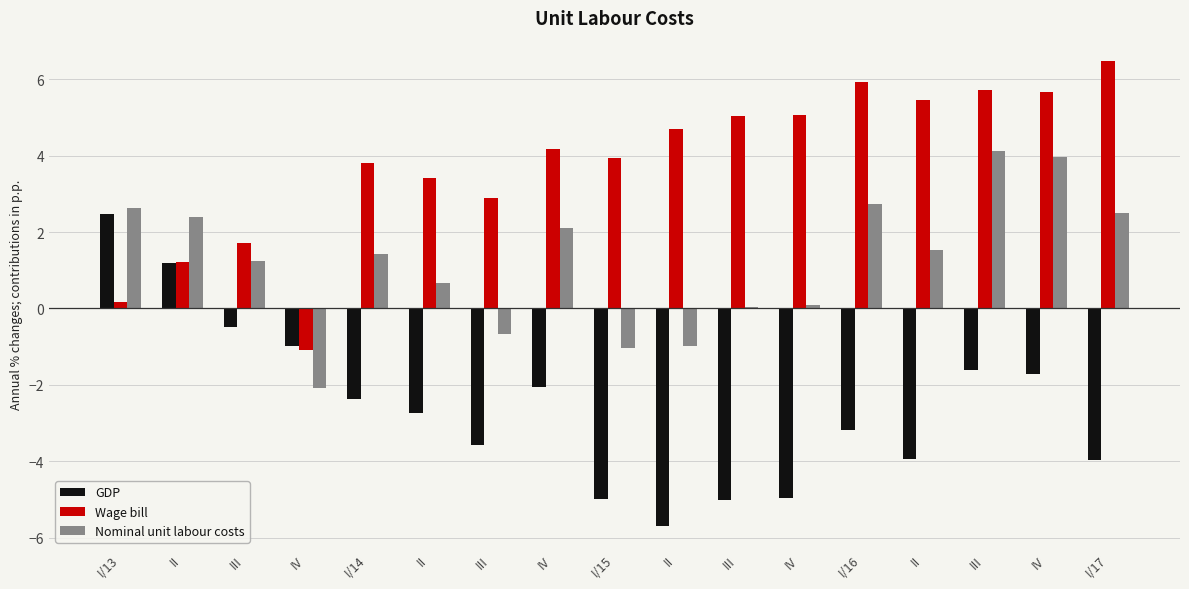

Rank the series by their average value, from lowest to highest.

GDP, Nominal unit labour costs, Wage bill